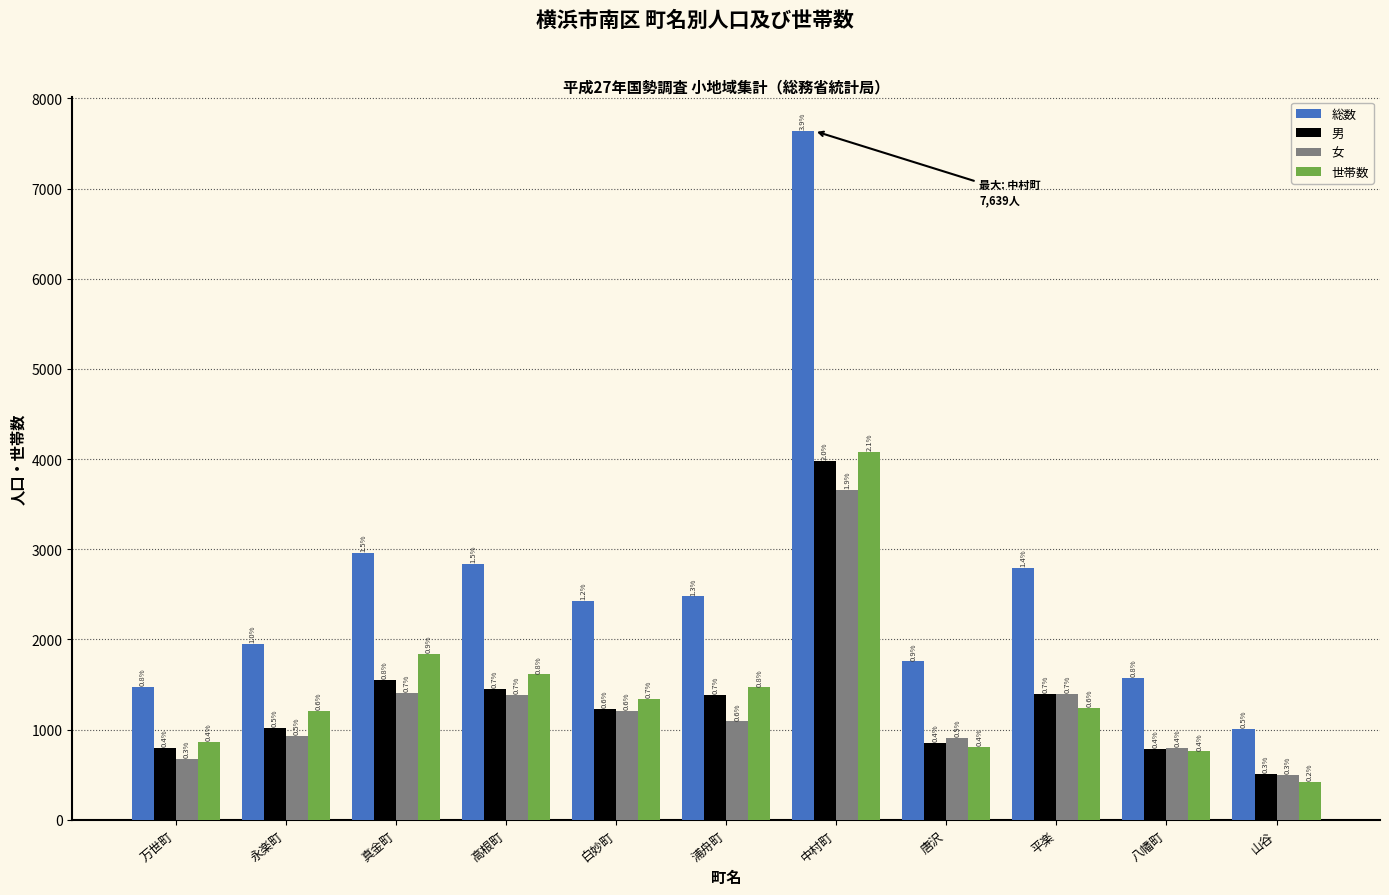

True or false: 男 has a value of 521 at 唐沢.

False